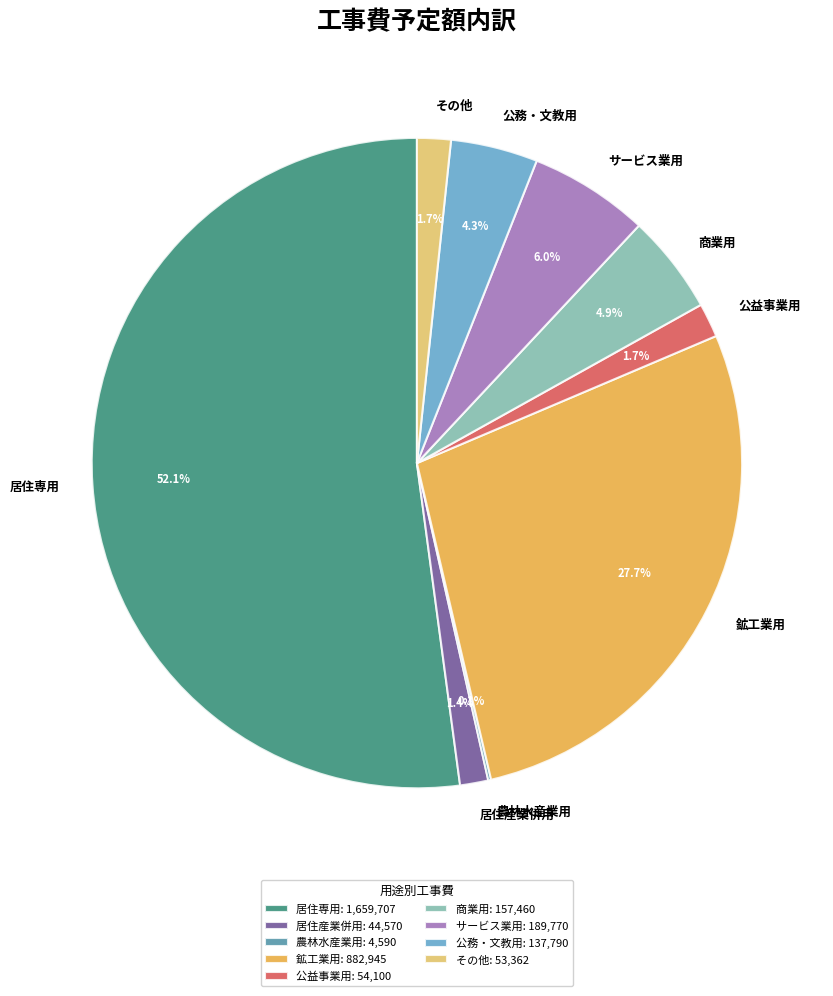

To the nearest percent, what is the combined percentage of 商業用 and 公益事業用?

7%